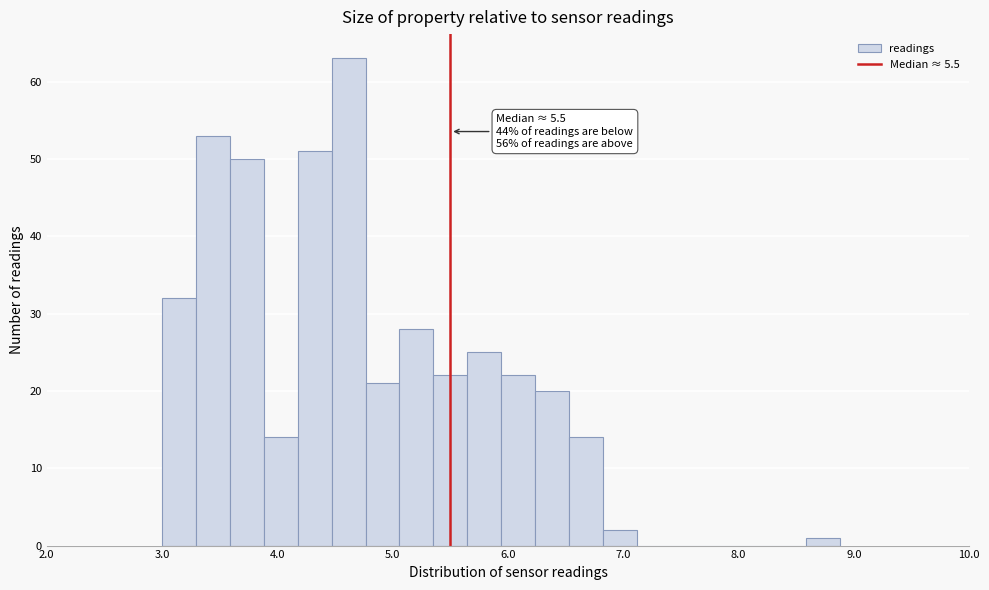

Around what value on the x-axis is the tallest bar? Give the approximate position of its centre, as read against the axis.

4.6